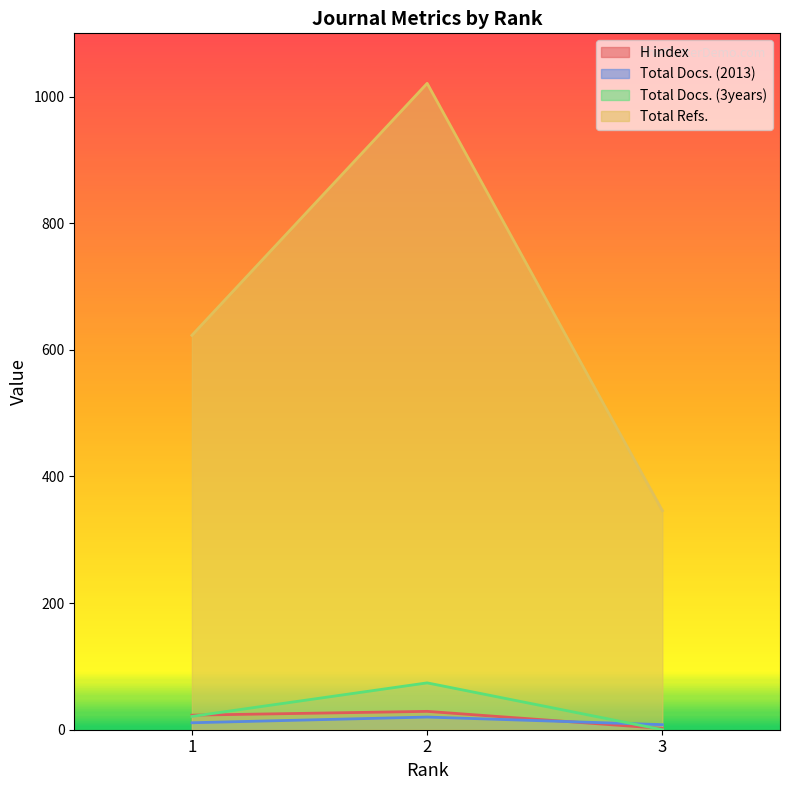

What is the difference between the Total Docs. (2013) values at 1 and 3?

3